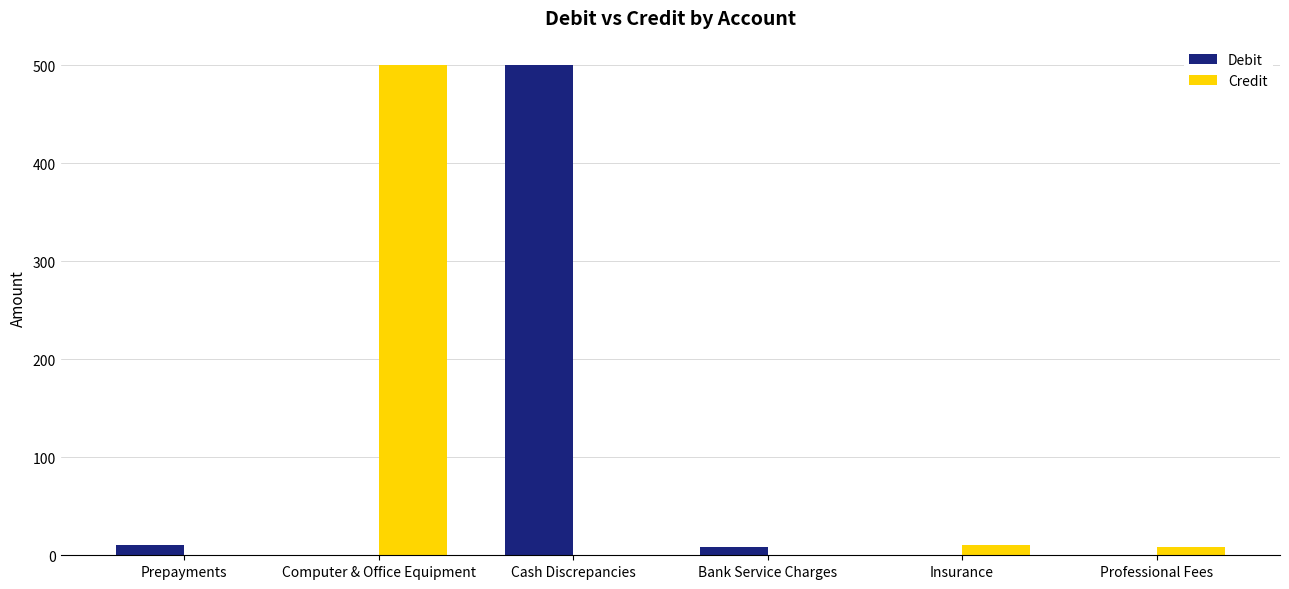

Count the number of categories in the chart.

6